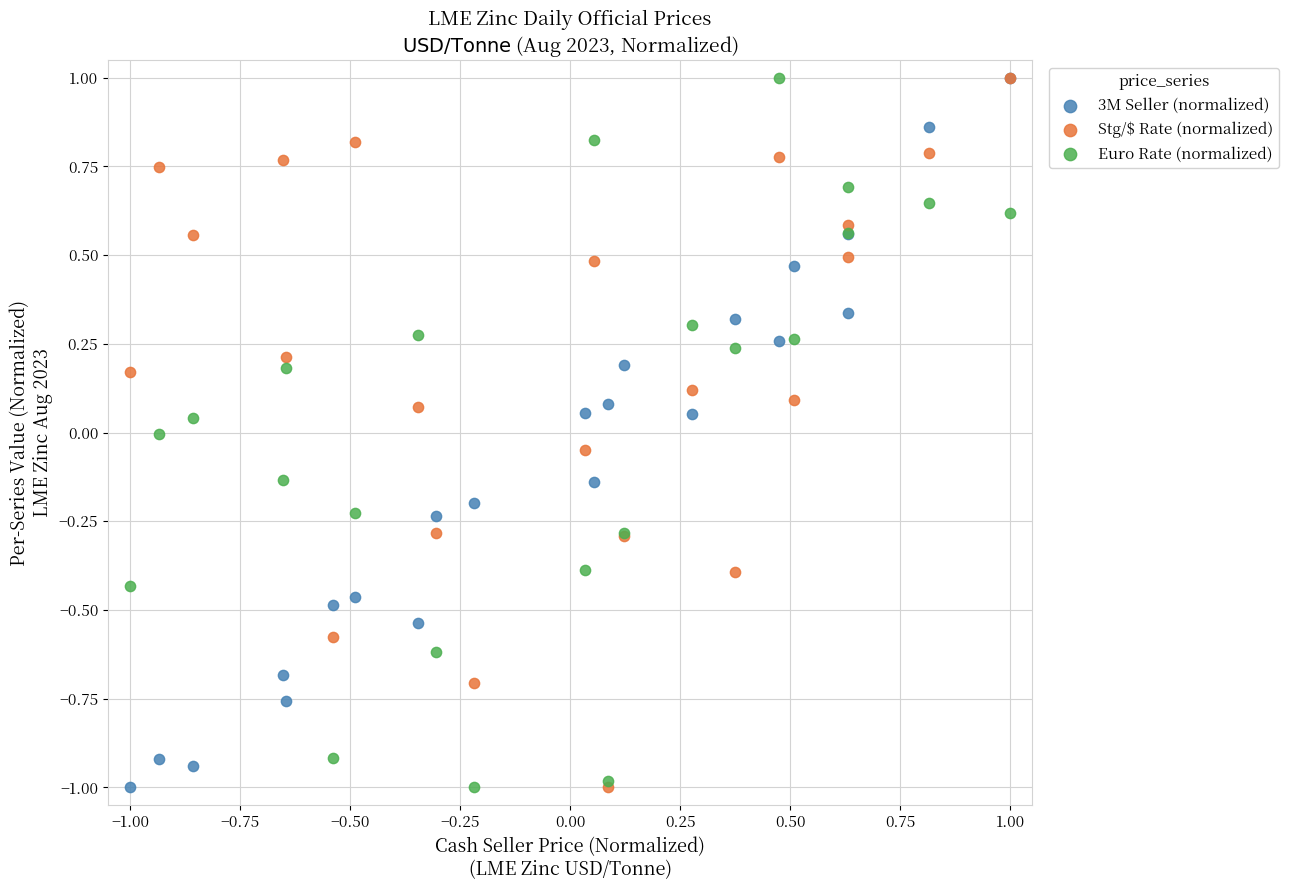

What are all the series names shown in the legend?

3M Seller (normalized), Stg/$ Rate (normalized), Euro Rate (normalized)